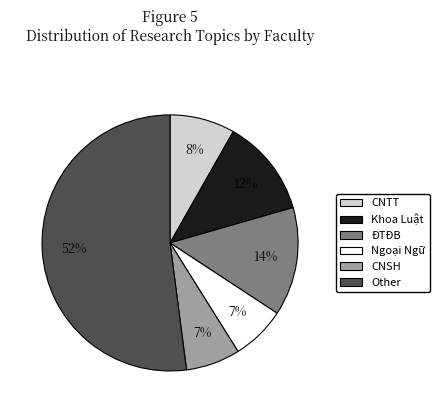

How many segments does this pie chart have?

6